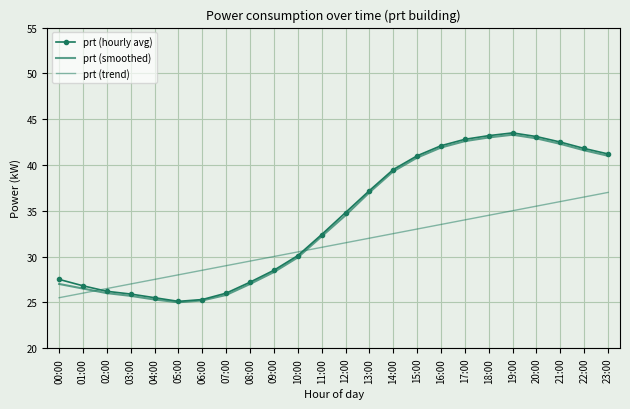

How many intersections are there between prt (trend) and prt (hourly avg)?

2